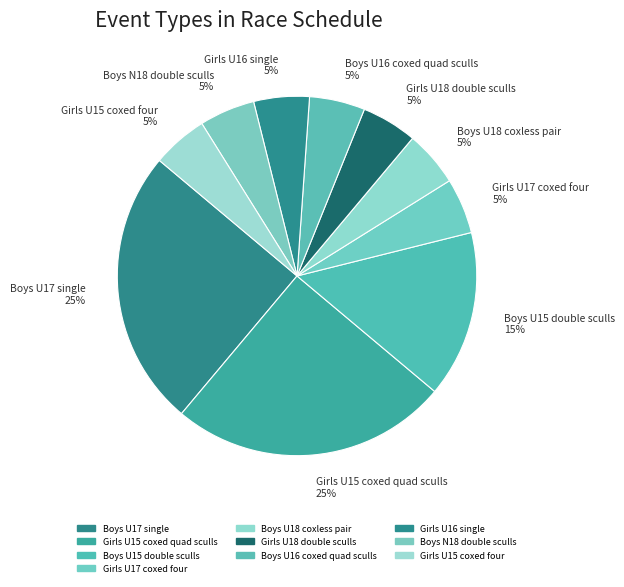

Does Boys N18 double sculls account for over 50% of the chart?

No